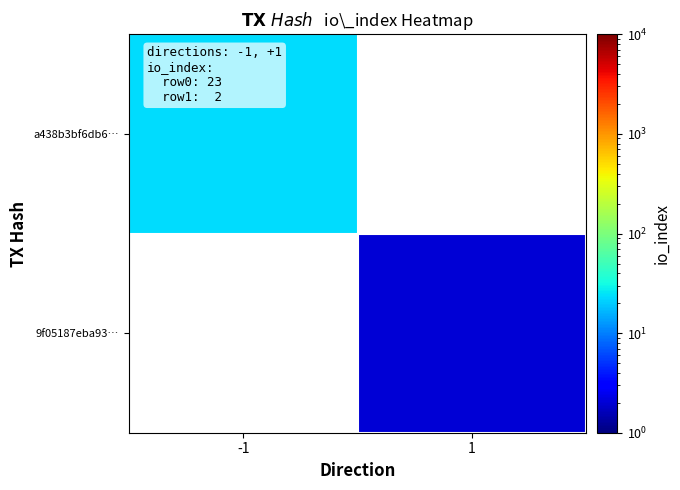

At how many categories does at least one series exceed 21?

1